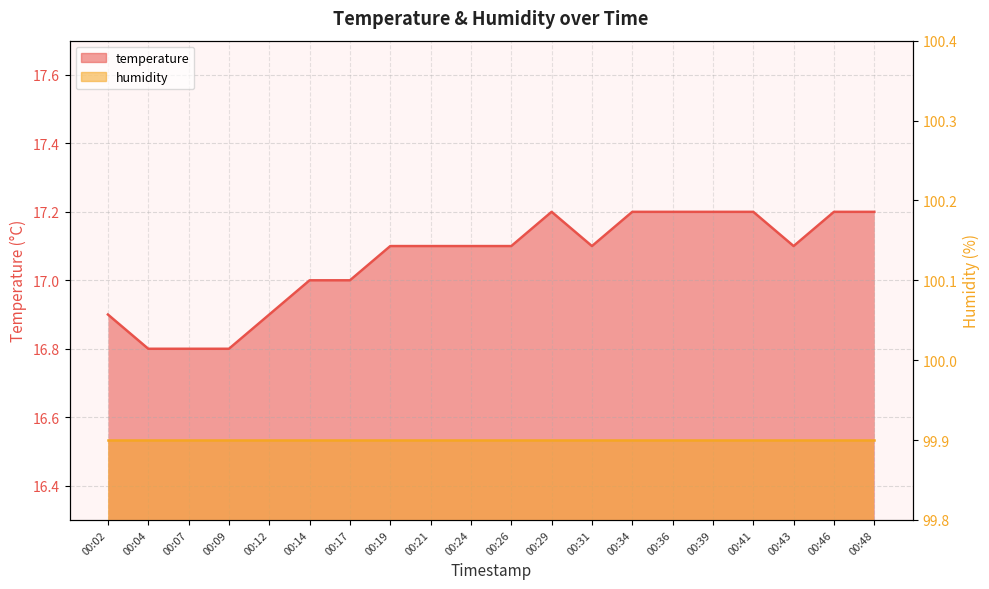

What is the average value?

17.1